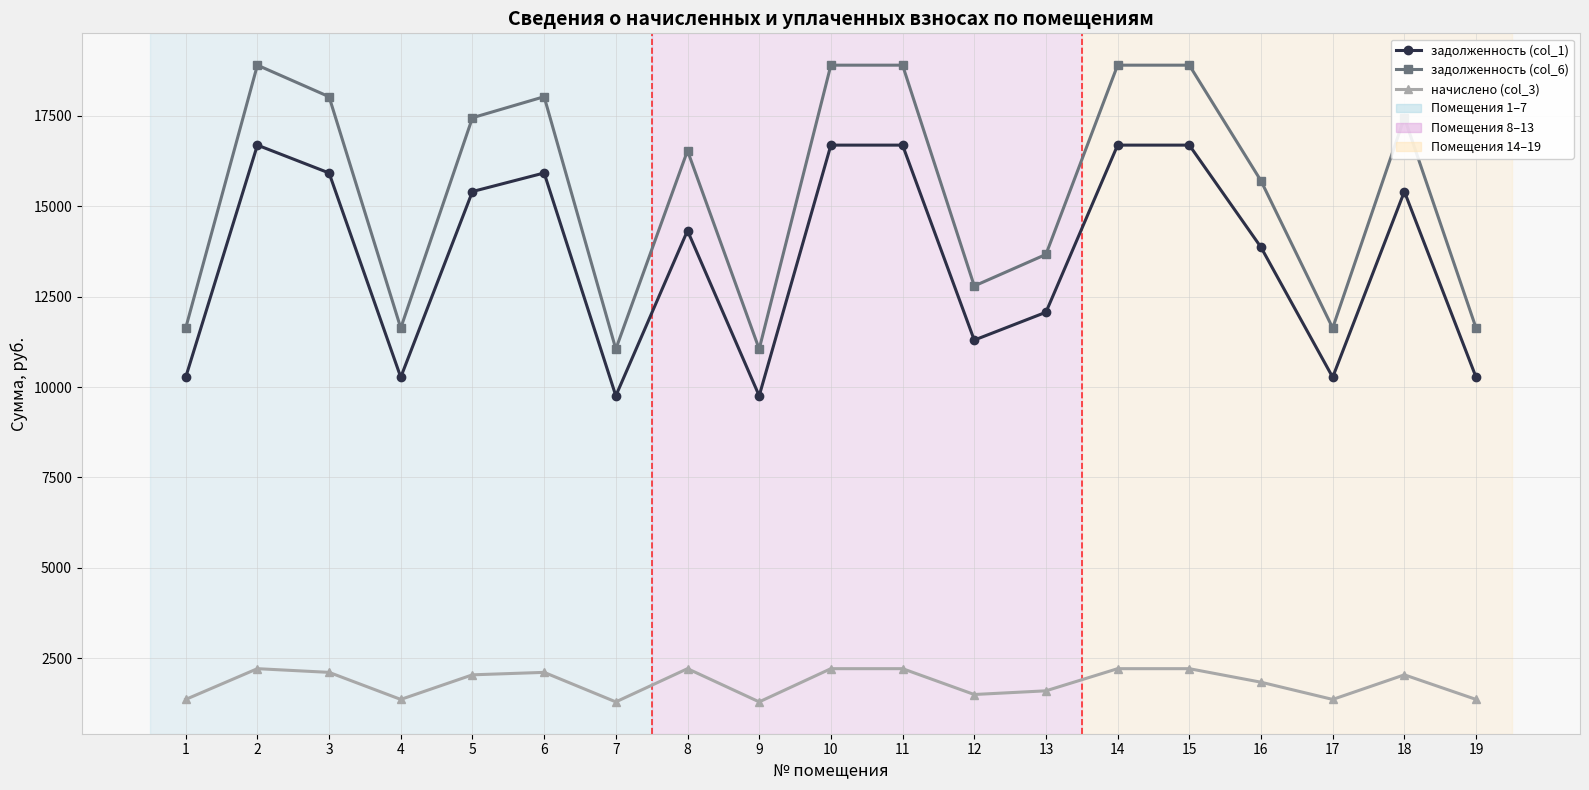

True or false: задолженность (col_1) has a value of 15683.4 at 1.

False